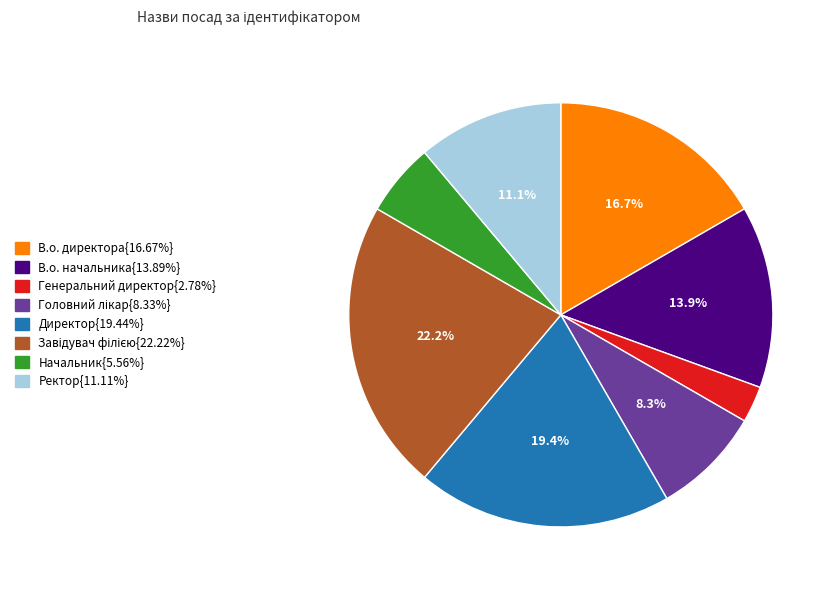

Is there any slice that represents more than half of the pie?

No